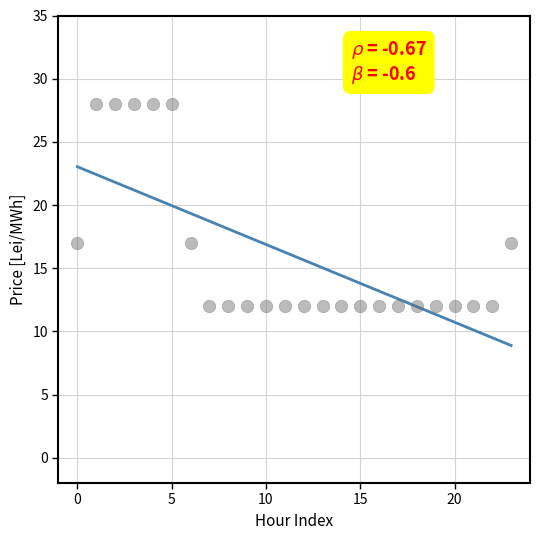

What is the range of Y values (max minus min)?

16